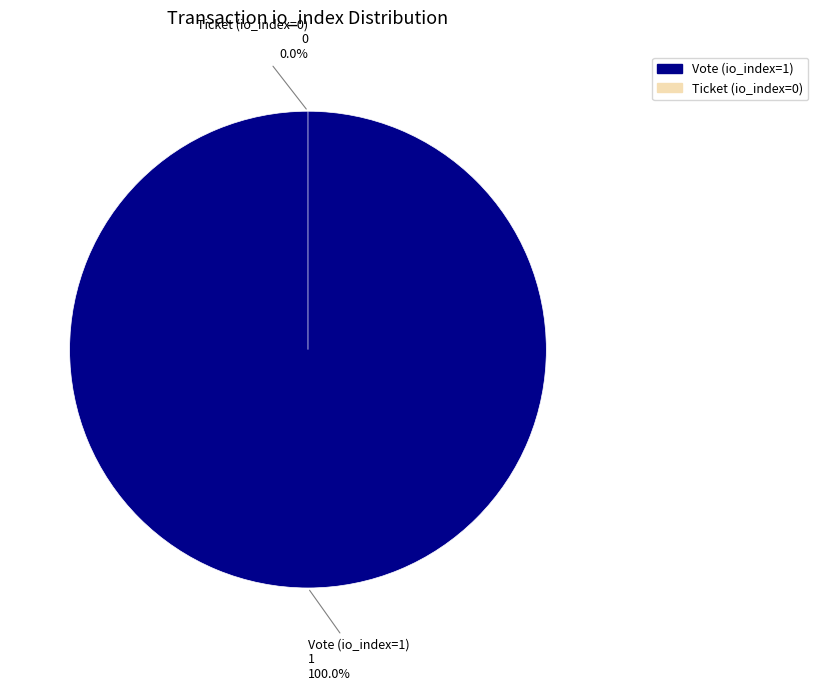

How many segments does this pie chart have?

2